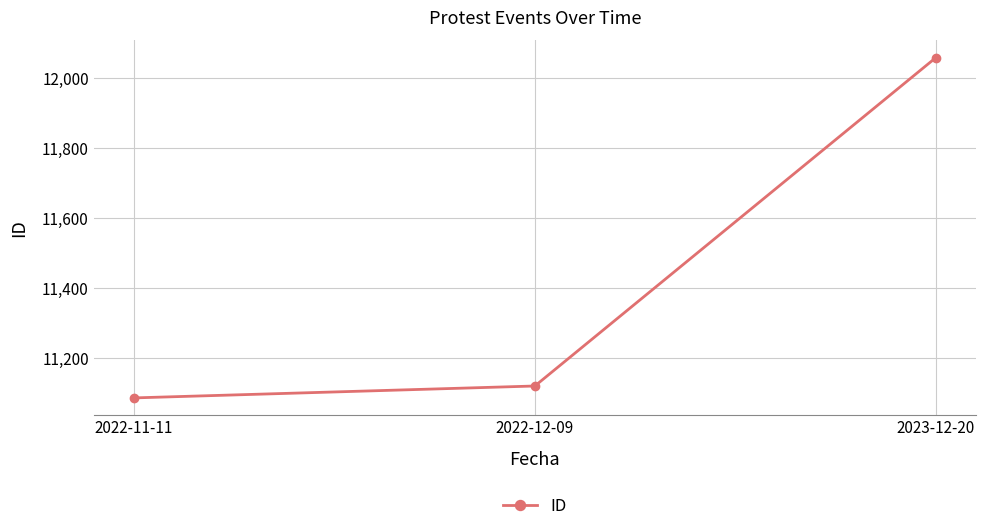

Is it true that the value at 2022-11-11 is 11087?

True